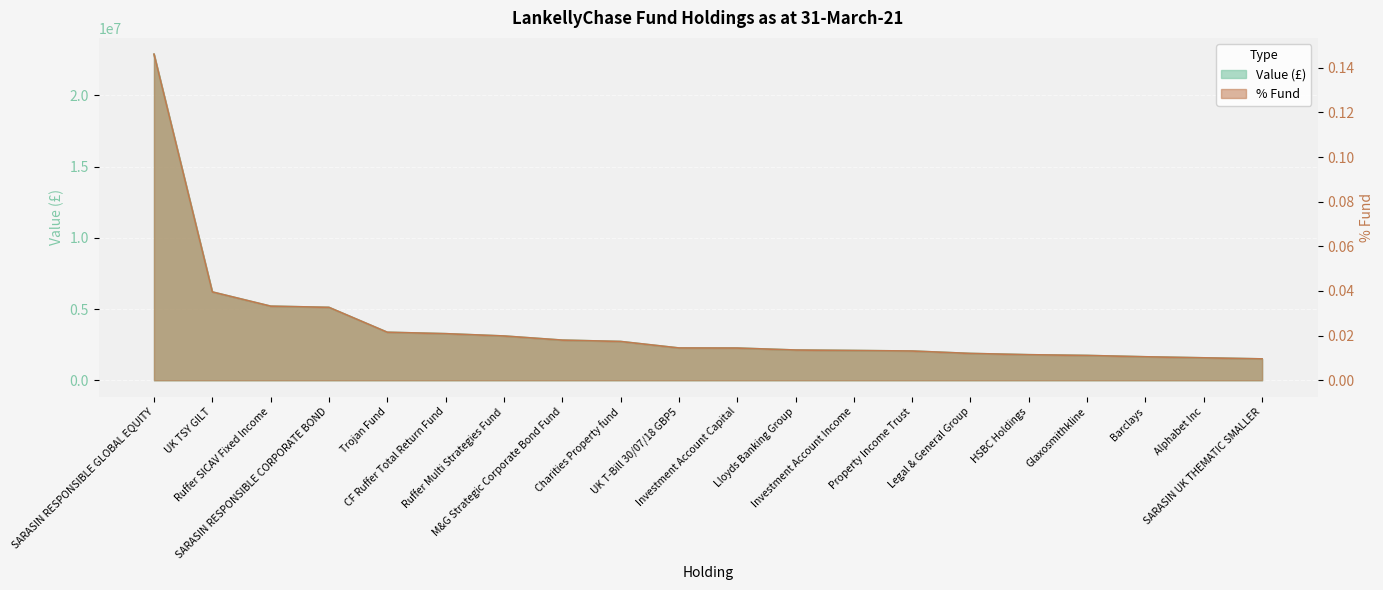

Between UK T-Bill 30/07/18 GBP5 and Alphabet Inc, which series saw the biggest shift?

Value (£)